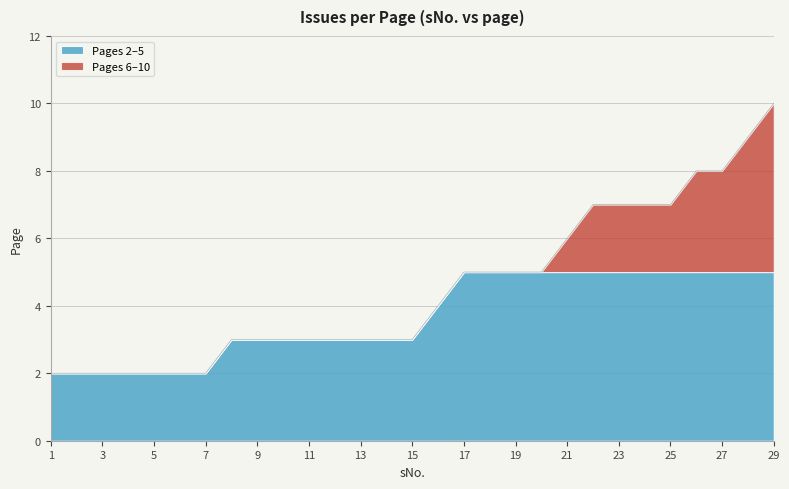

Where is the data nearest to the value 6?

21